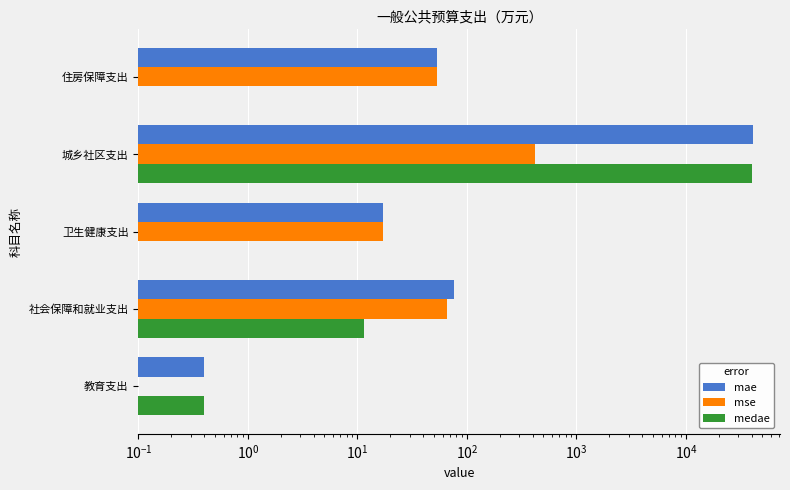

How many data points does each series have?

5